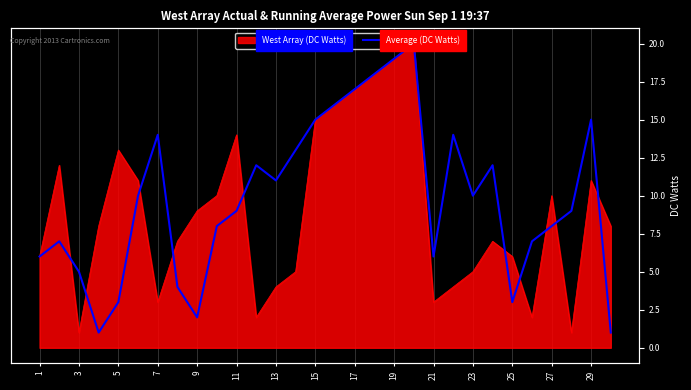

Read the value at 19.

20